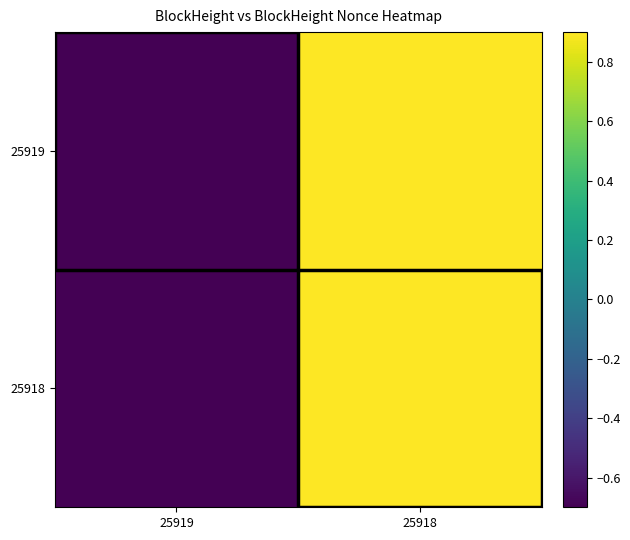

Reading left to right, list all the values displayed in this chart.

25919: 25919=-0.7	25918=0.9
25918: 25919=-0.7	25918=0.9